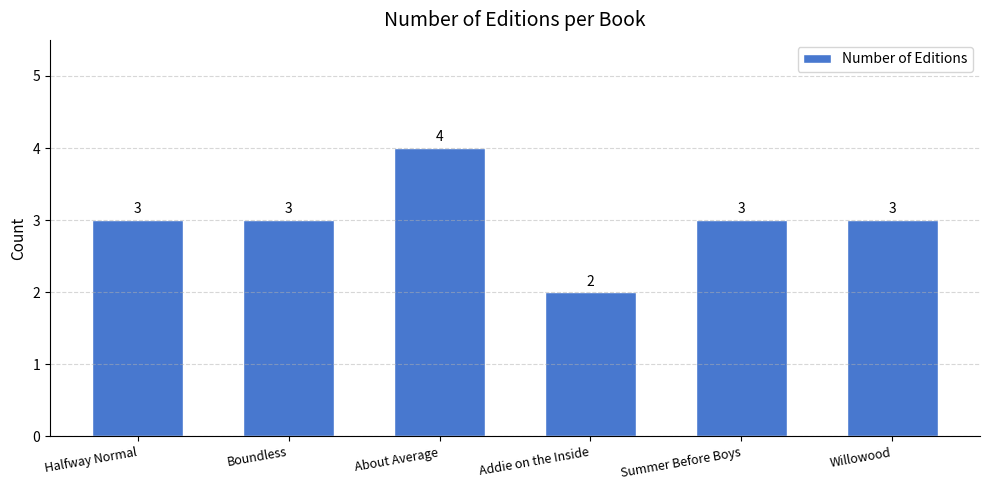

Read the value at Summer Before Boys.

3